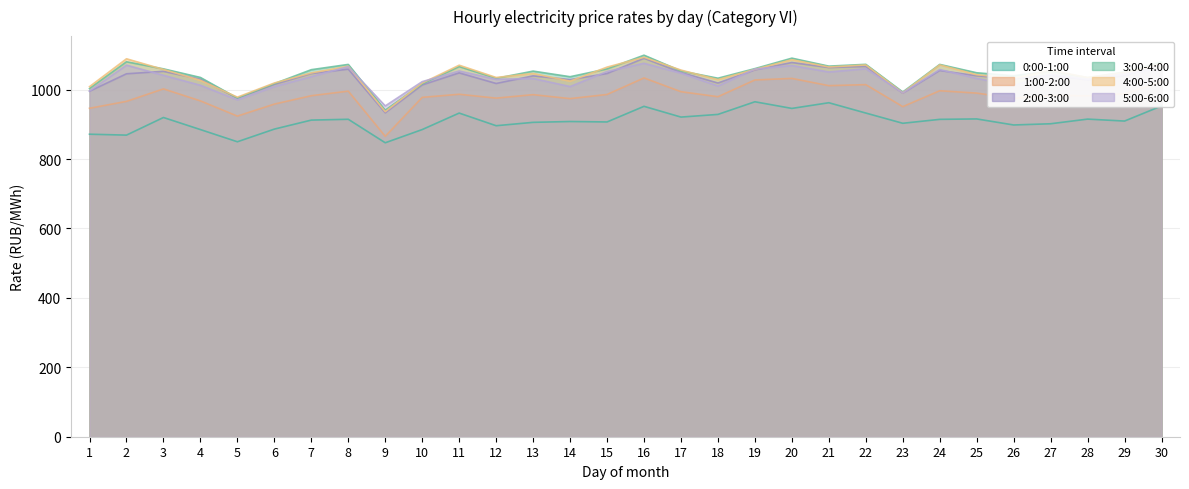

At which label does 4:00-5:00 reach its minimum?

9